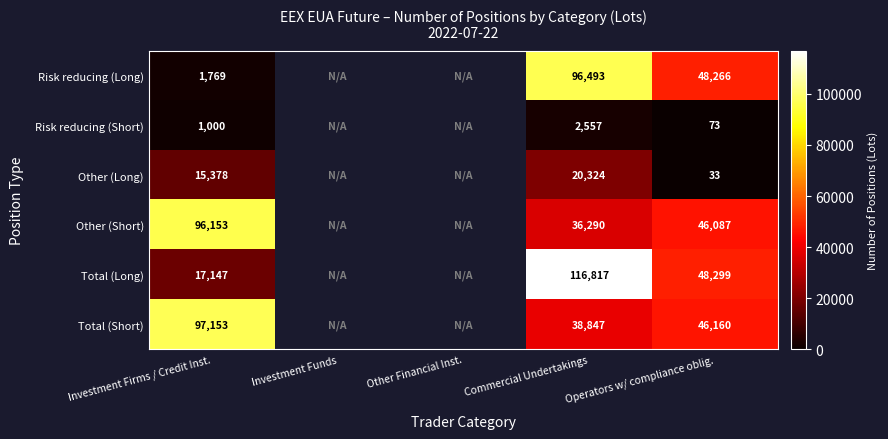

At which category is the sum across all series the highest?

Commercial Undertakings